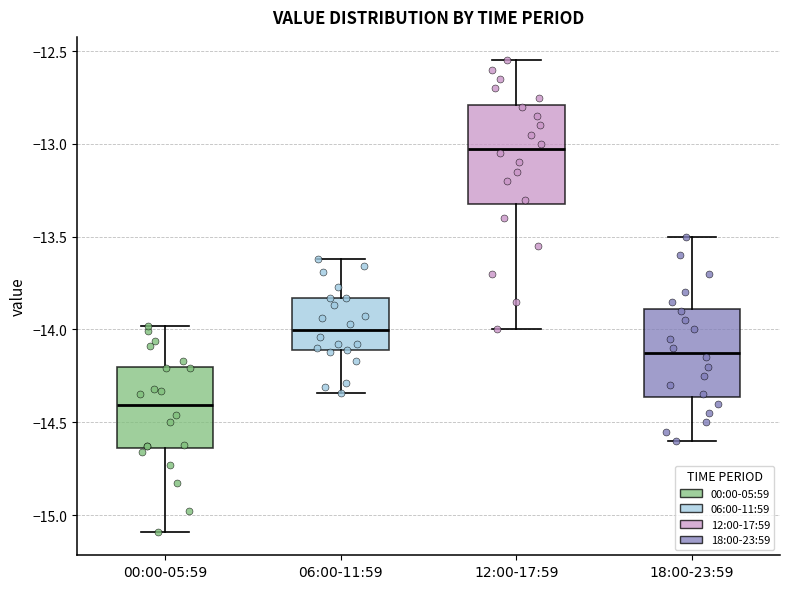

Which box has the highest median line?

12:00-17:59